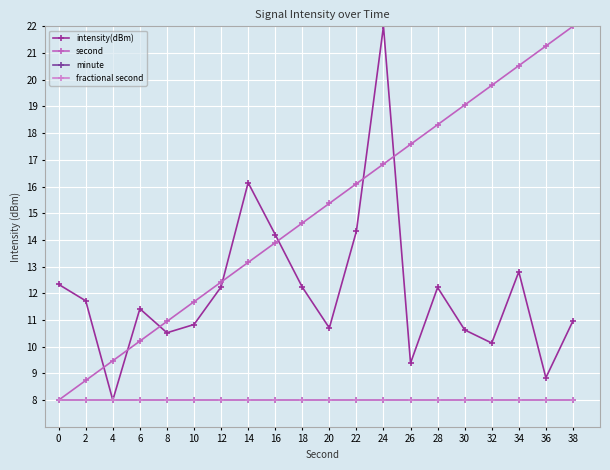

True or false: intensity(dBm) and second intersect in this chart.

True